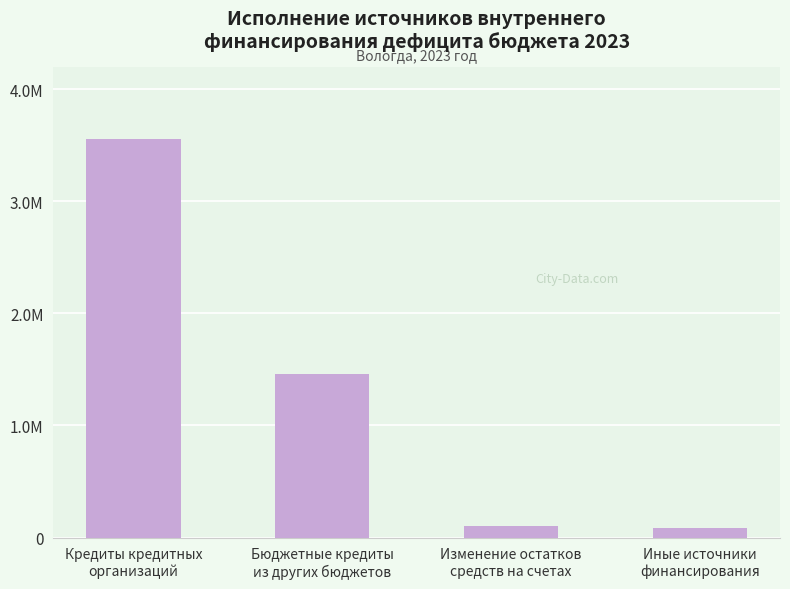

Reading left to right, list all the values displayed in this chart.

Кредиты кредитных
организаций=3555000.0	Бюджетные кредиты
из других бюджетов=1462400.0	Изменение остатков
средств на счетах=106029.7	Иные источники
финансирования=85172.8